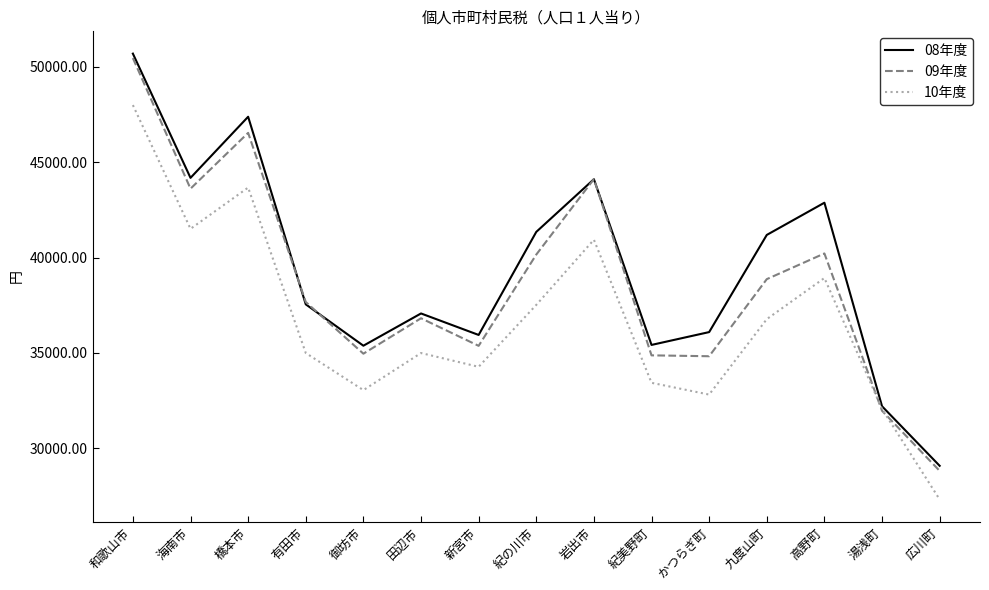

What is the spread (max minus min) of values at 紀美野町?

1986.7